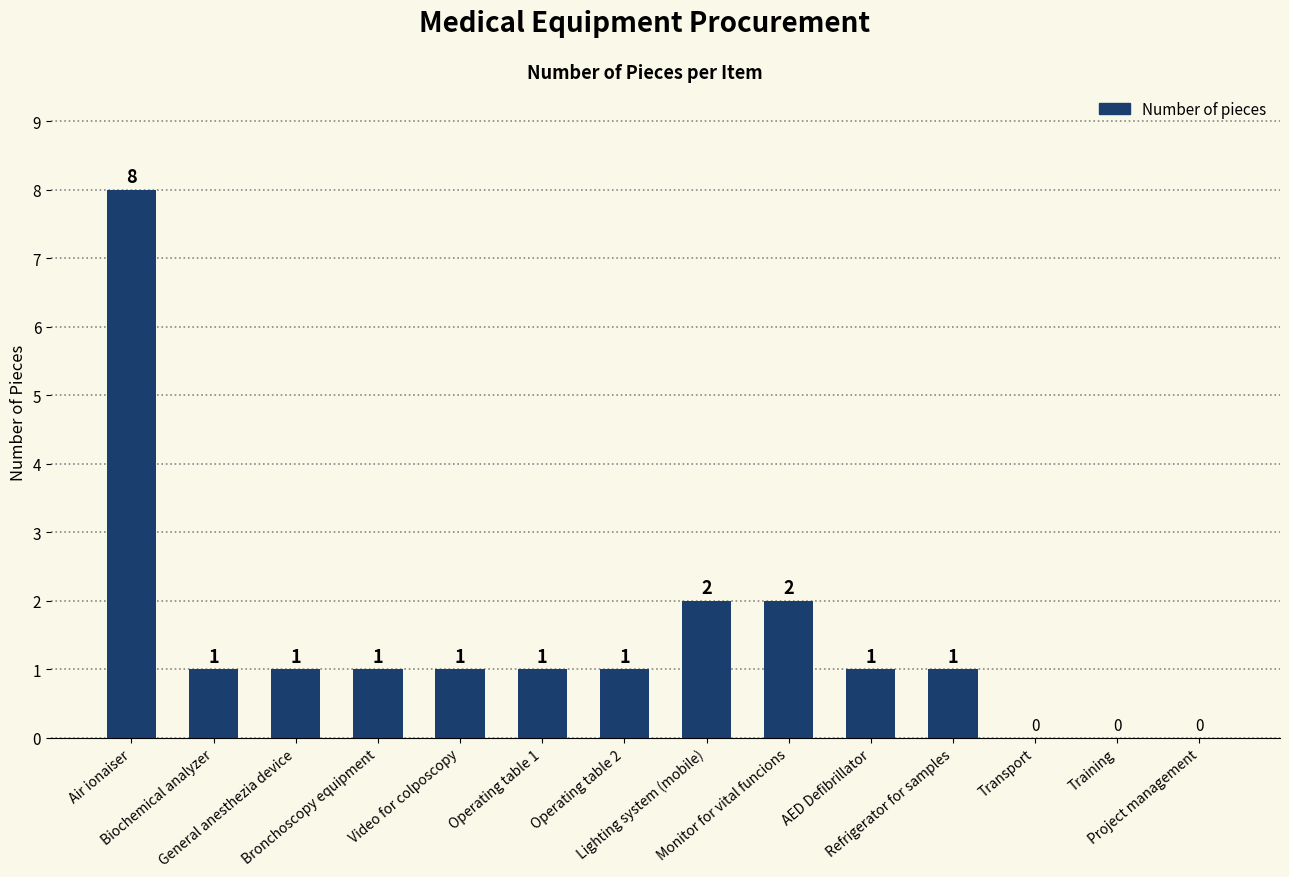

How many distinct data groups are displayed?

1